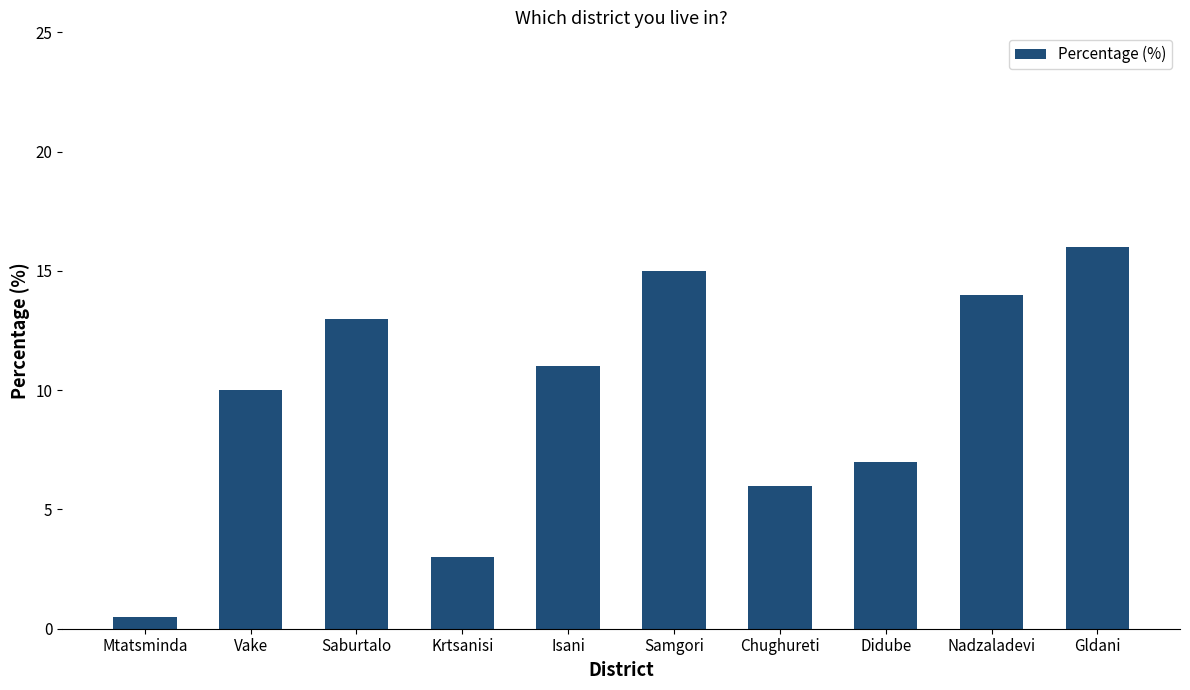

List the labels in order of value, smallest first.

Mtatsminda, Krtsanisi, Chughureti, Didube, Vake, Isani, Saburtalo, Nadzaladevi, Samgori, Gldani